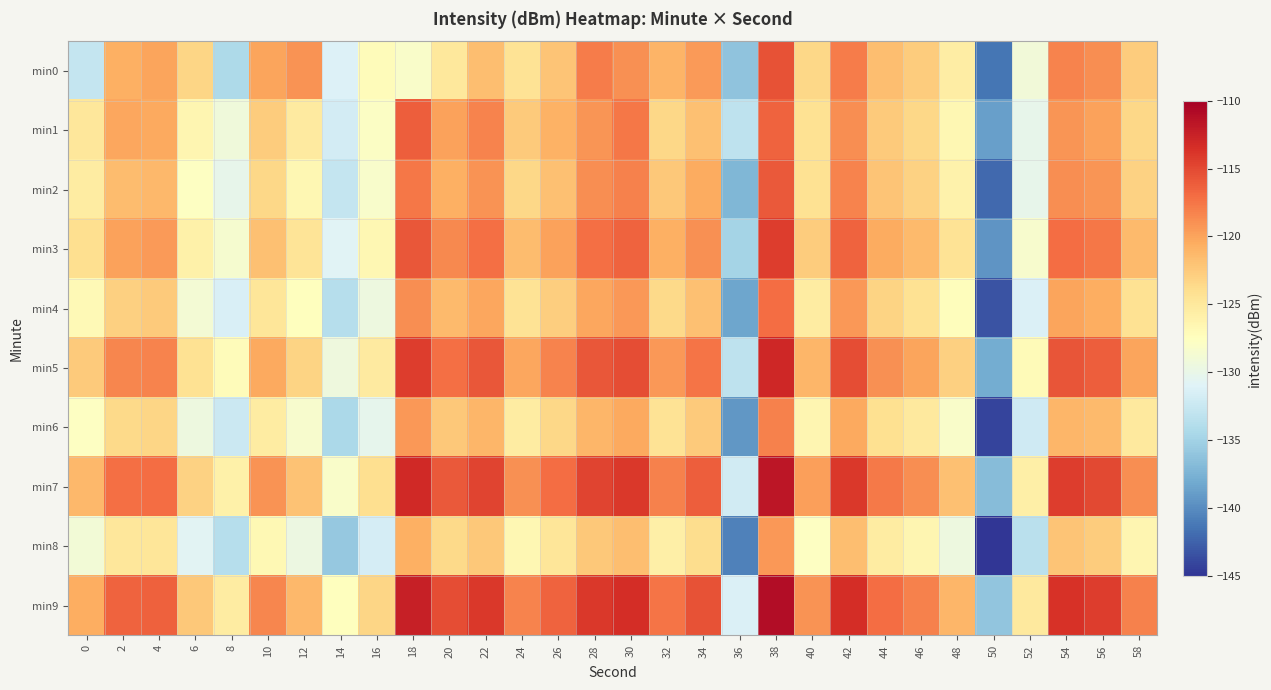

At which category is the sum across all series the highest?

38